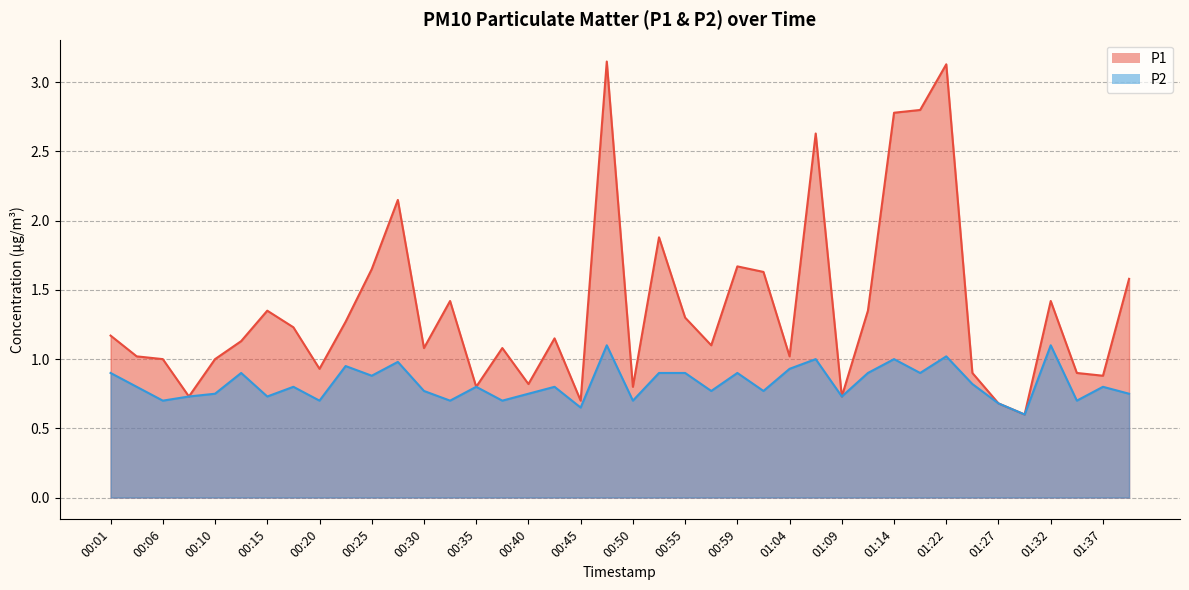

What is the minimum value for P1?

0.6